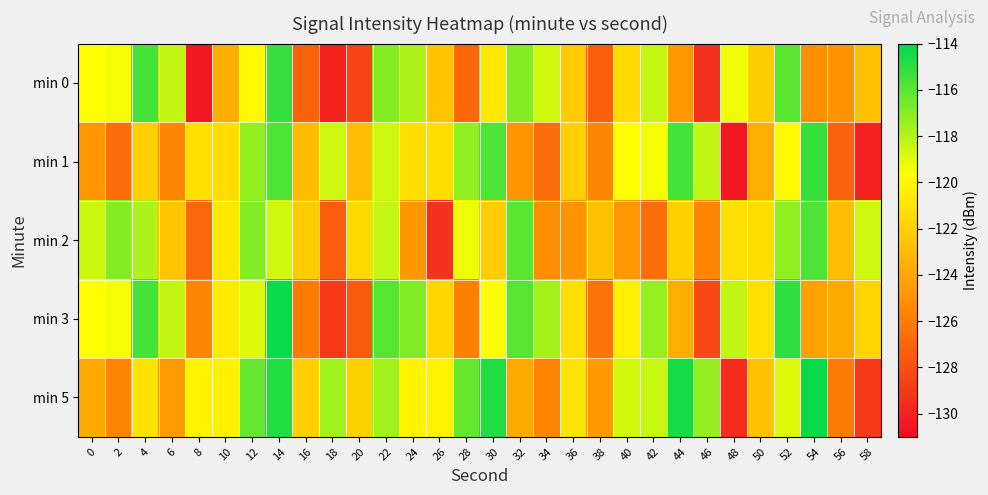

Which series changed the most between 2 and 54?

min 1